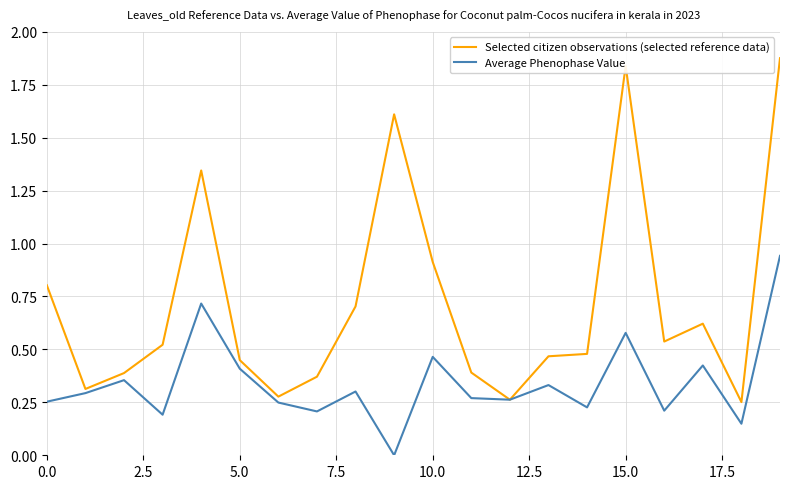

Which series has the largest range (max minus min)?

Selected citizen observations (selected reference data)